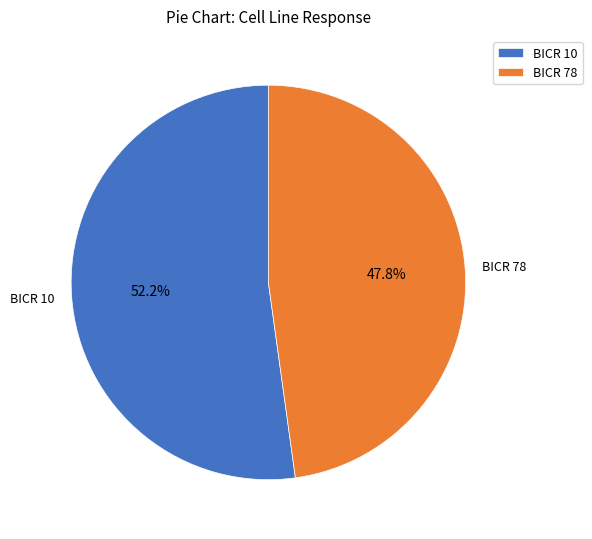

Approximately how many times larger is the value at BICR 78 compared to BICR 10?

0.9